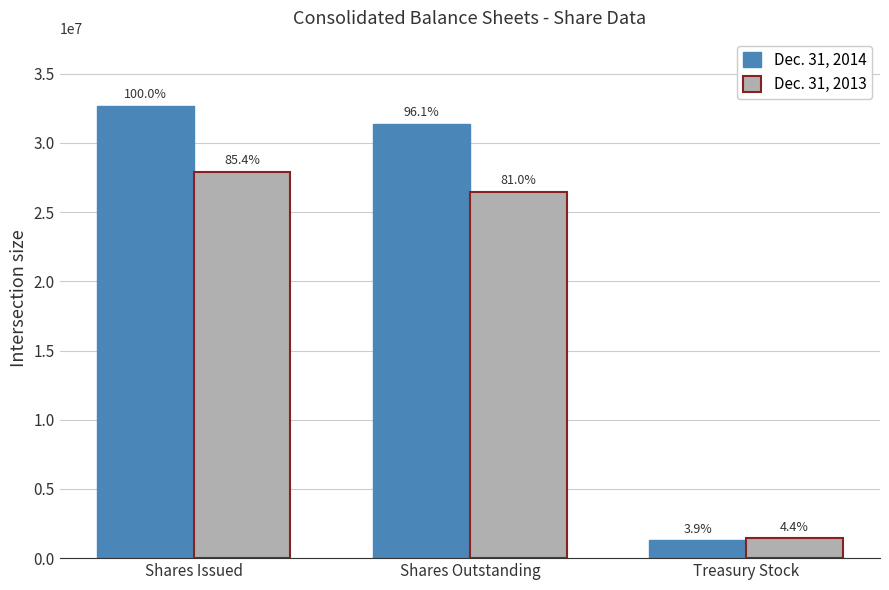

What are all the series names shown in the legend?

Dec. 31, 2014, Dec. 31, 2013